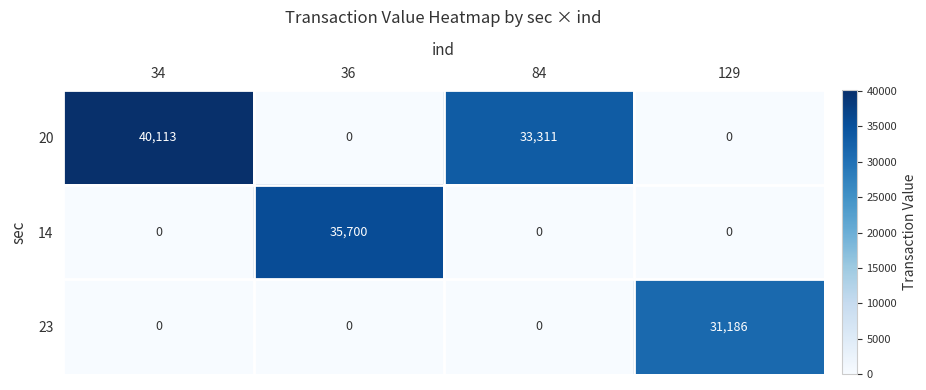

The 23 series shows 0 at 34. True or false?

True